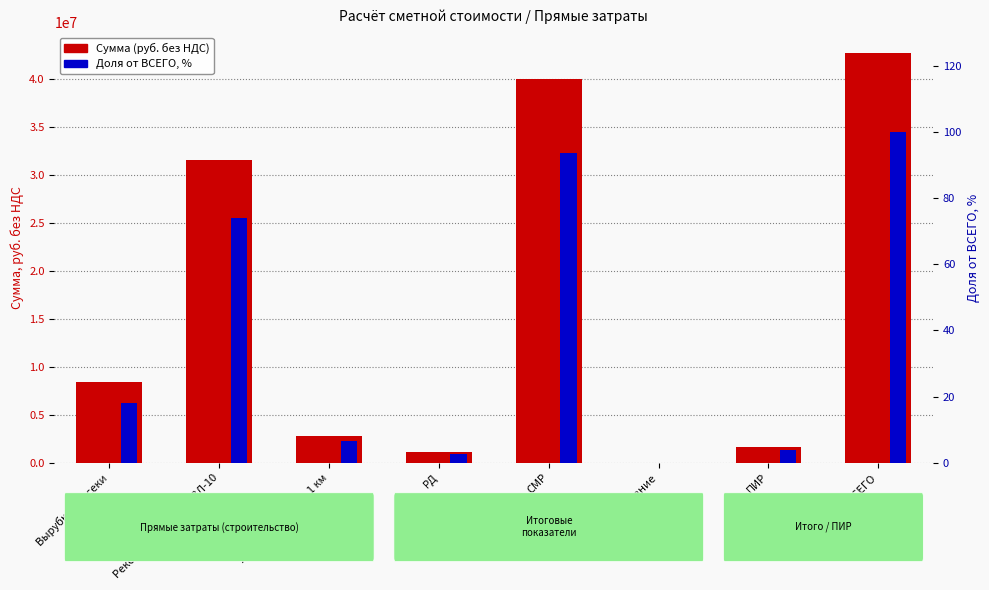

Which series has the largest total across all categories?

Сумма (руб. без НДС)